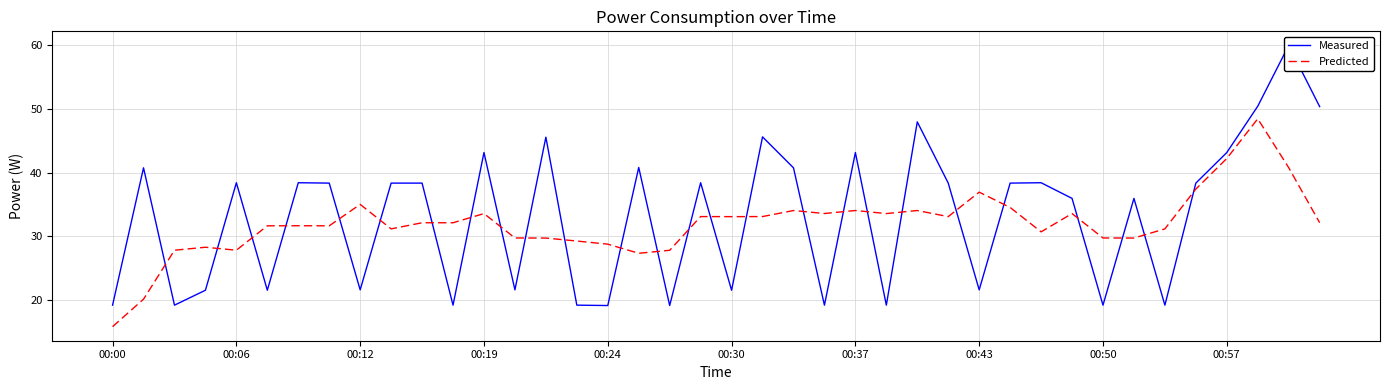

What is the difference between the maximum and minimum values in the Measured series?

40.8